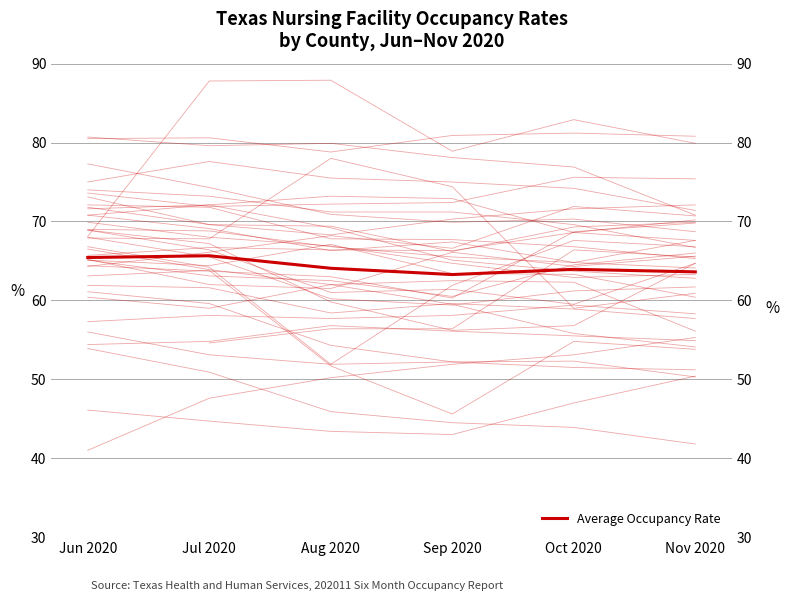

Is it true that the value at Jun 2020 is 14.7?

False